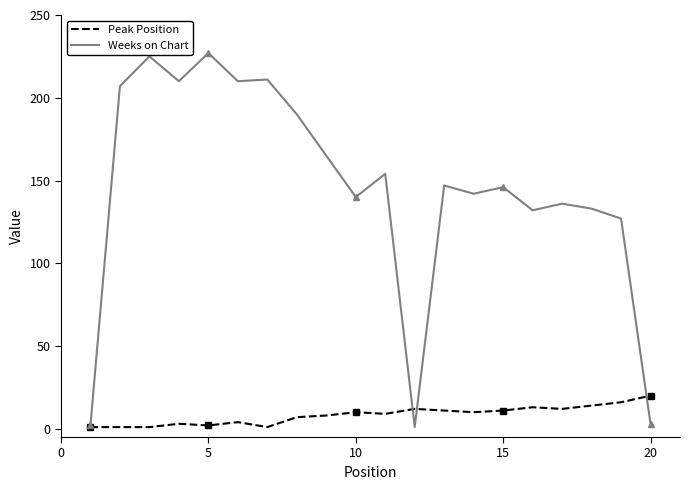

What is the highest value of the Peak Position series?

20